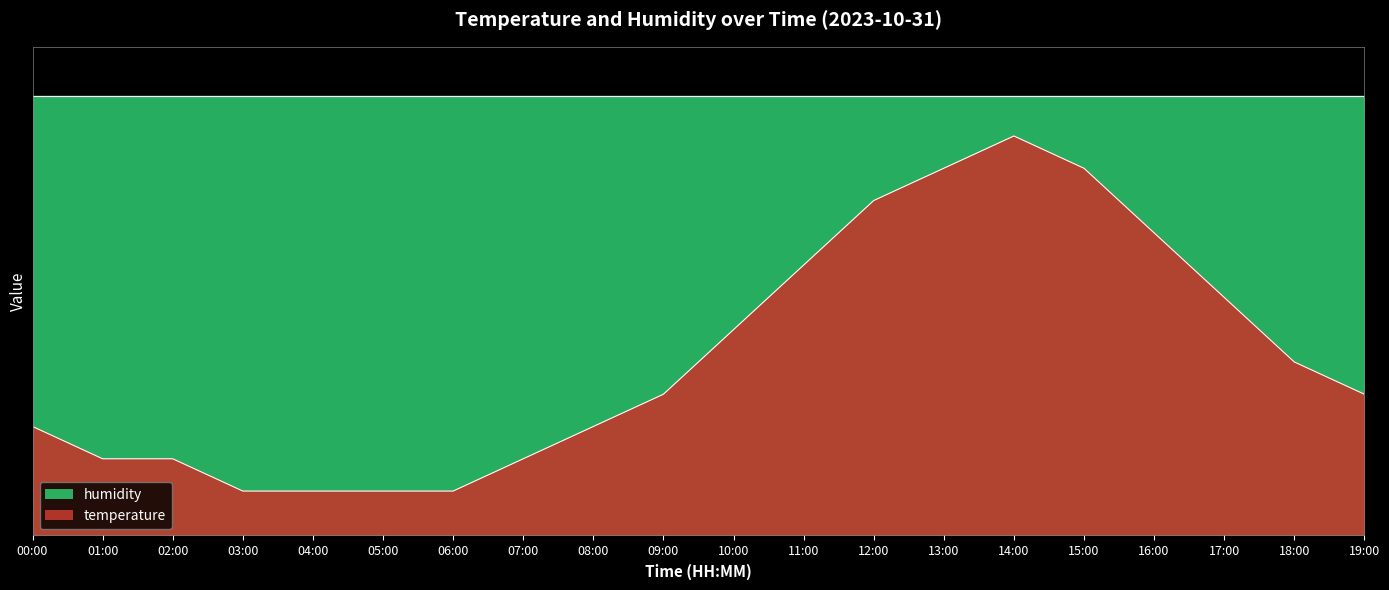

Does the chart display data point markers on the line(s)?

No